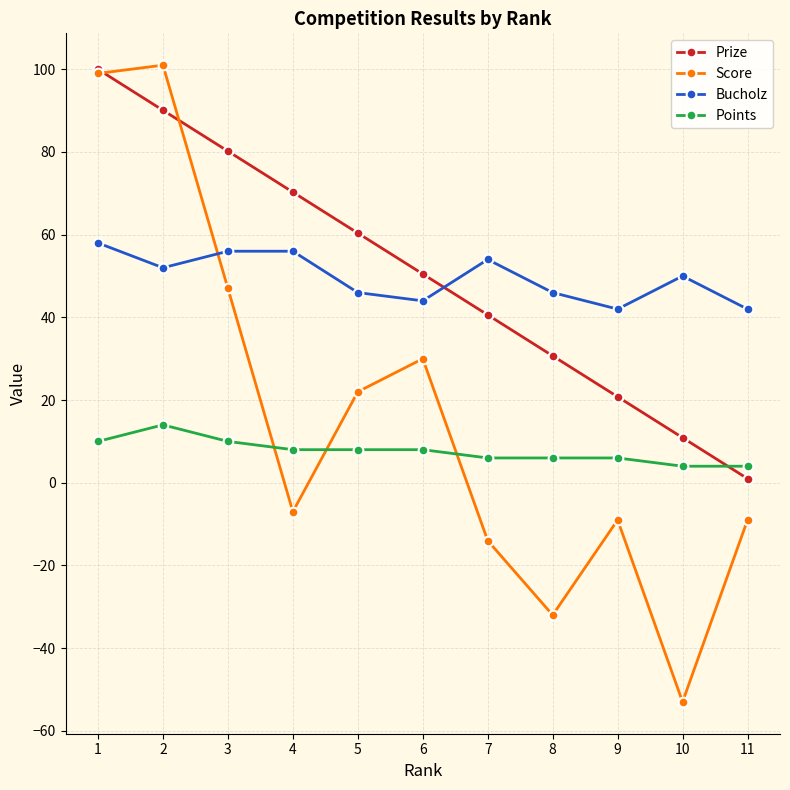

What is the maximum value for Prize?

100.0